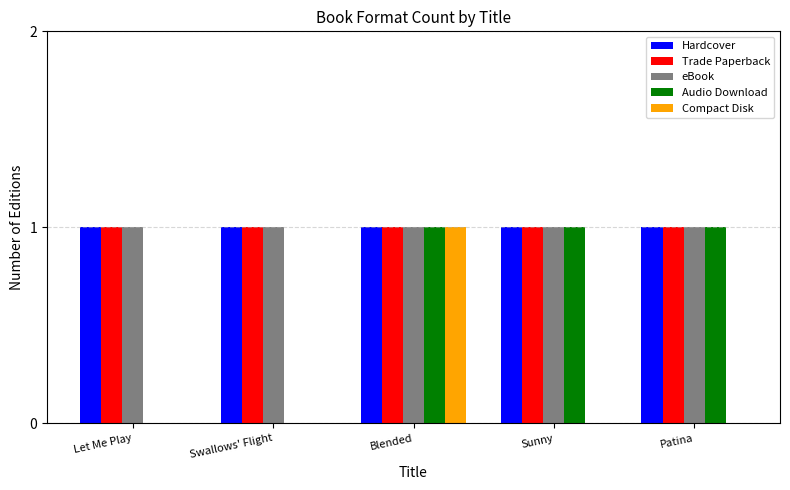

What is the greatest value displayed?

1